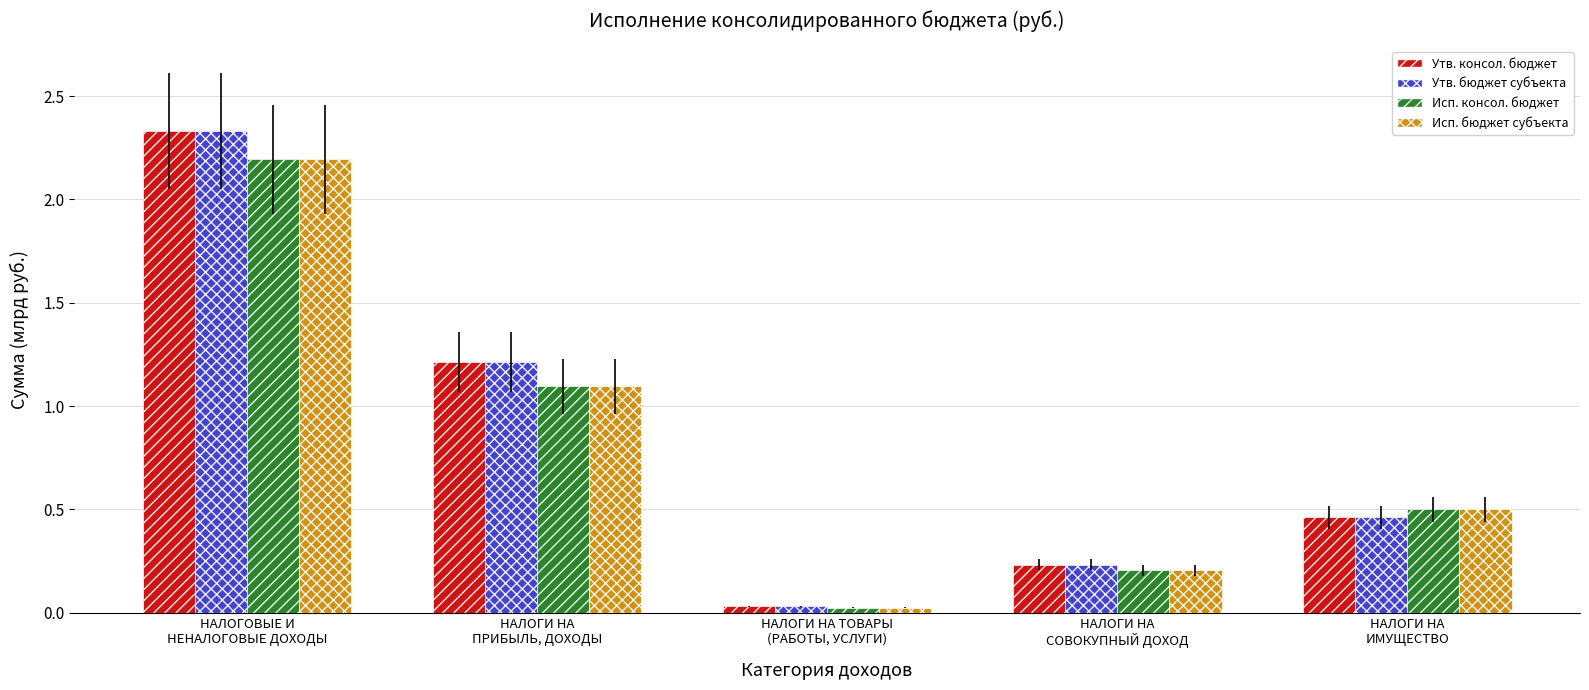

What is the label of the 4th bar from the left?

НАЛОГИ НА
СОВОКУПНЫЙ ДОХОД